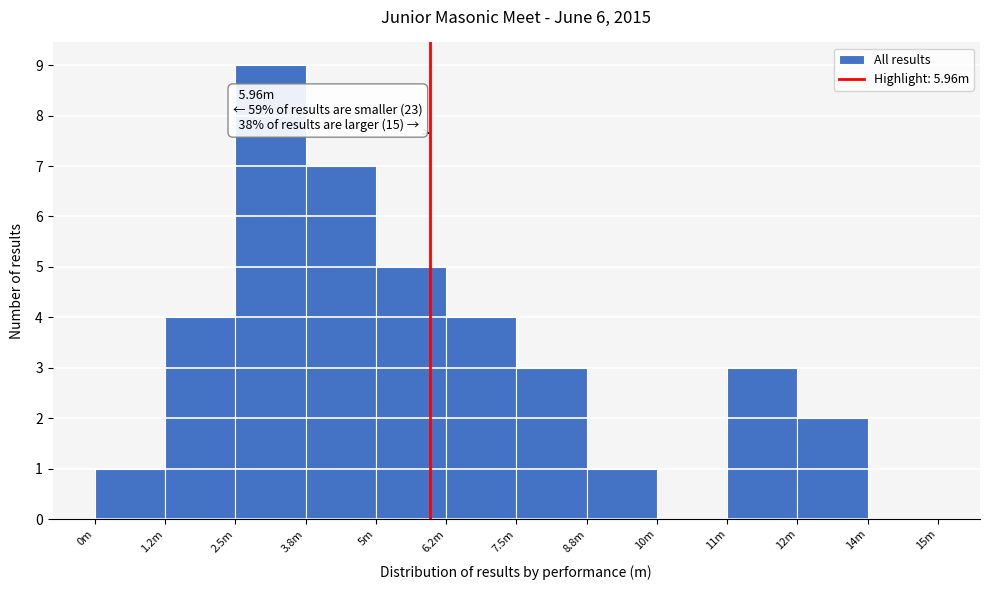

Reading left to right, transcribe all the data shown in this chart.

0m=1	1.2m=4	2.5m=9	3.8m=7	5m=5	6.2m=4	7.5m=3	8.8m=1	10m=0	11m=3	12m=2	14m=0